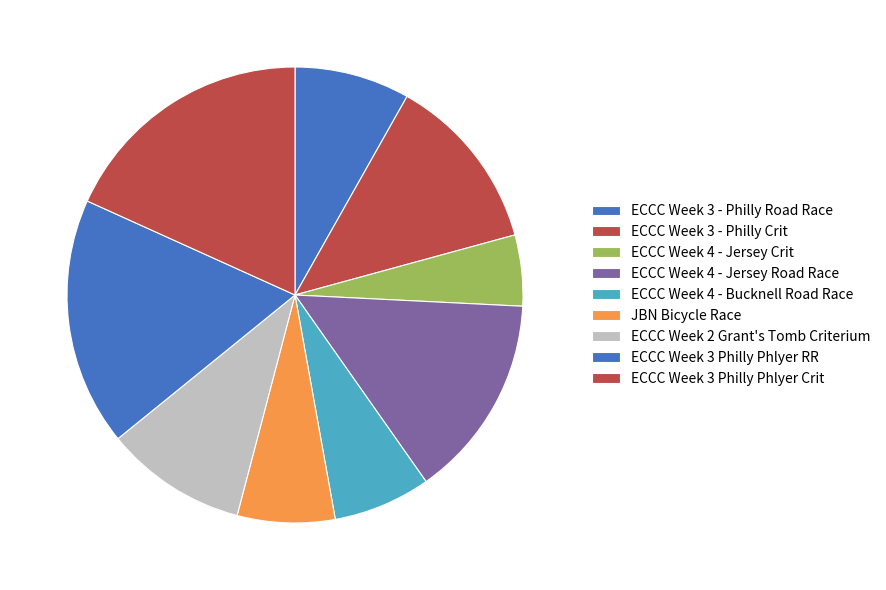

How many slices are in this pie chart?

9